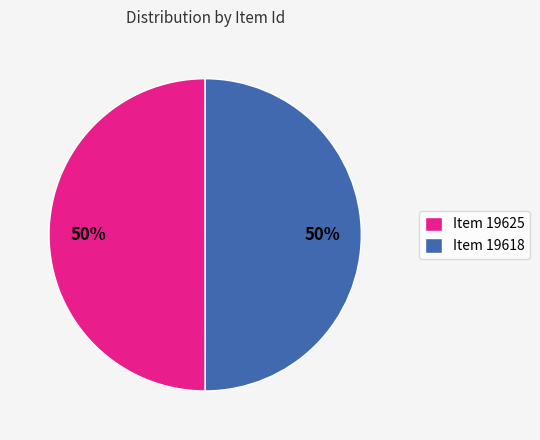

To the nearest percent, what is the average slice percentage?

50%